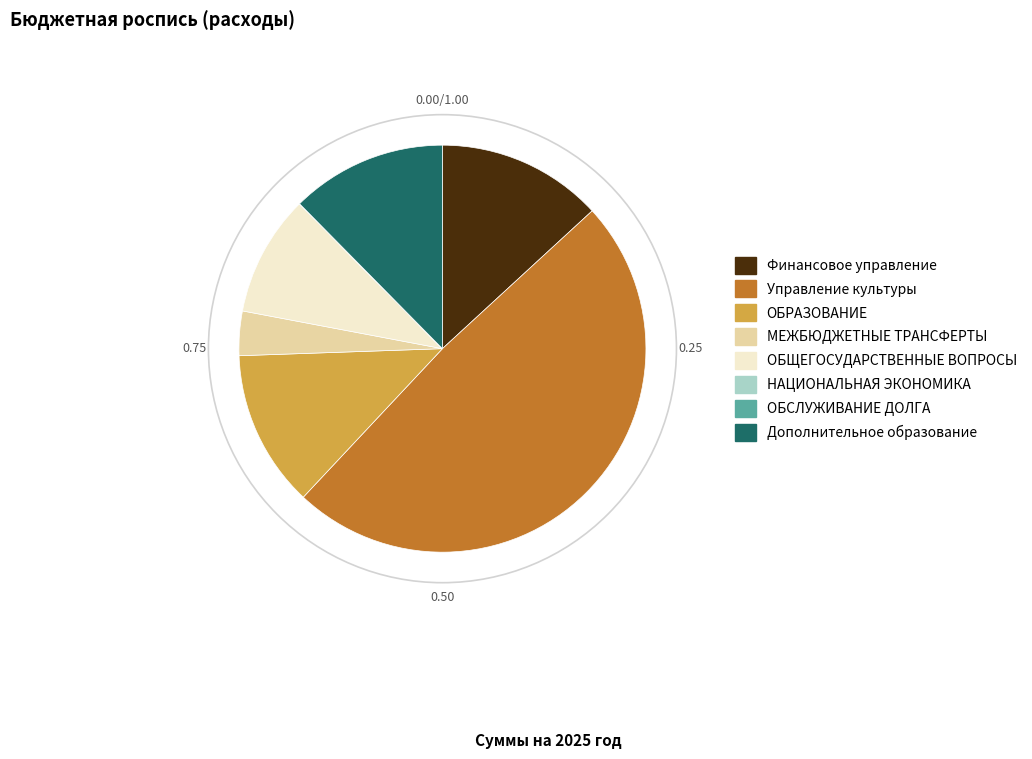

What is the largest slice in the pie chart?

Управление культуры